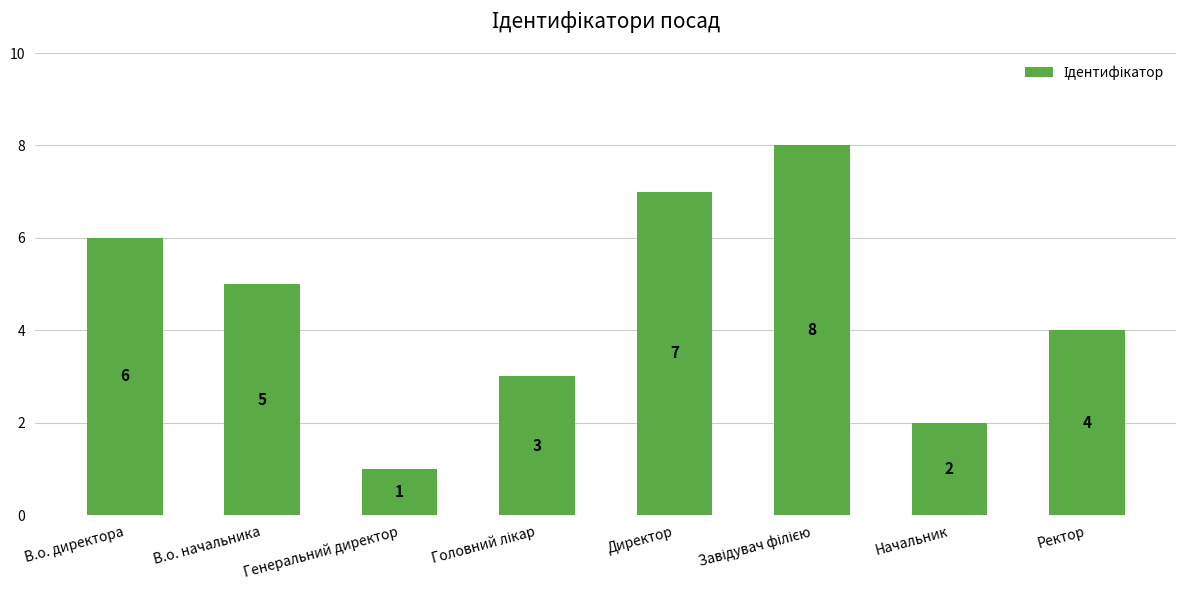

What is the label of the 6th bar from the right?

Генеральний директор